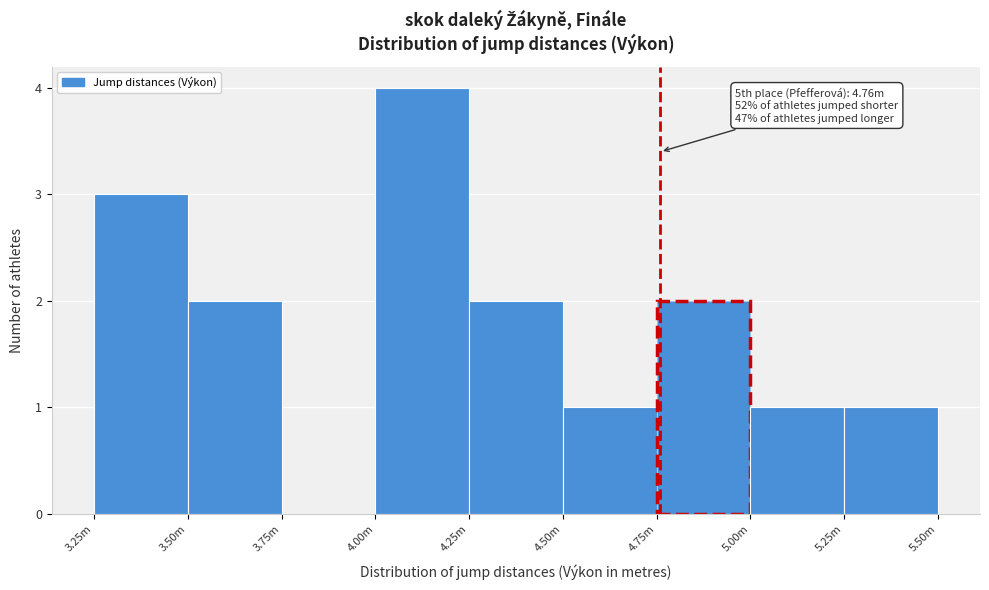

Reading left to right, extract all data points from this chart.

3.25m=3	3.50m=2	3.75m=0	4.00m=4	4.25m=2	4.50m=1	4.75m=2	5.00m=1	5.25m=1